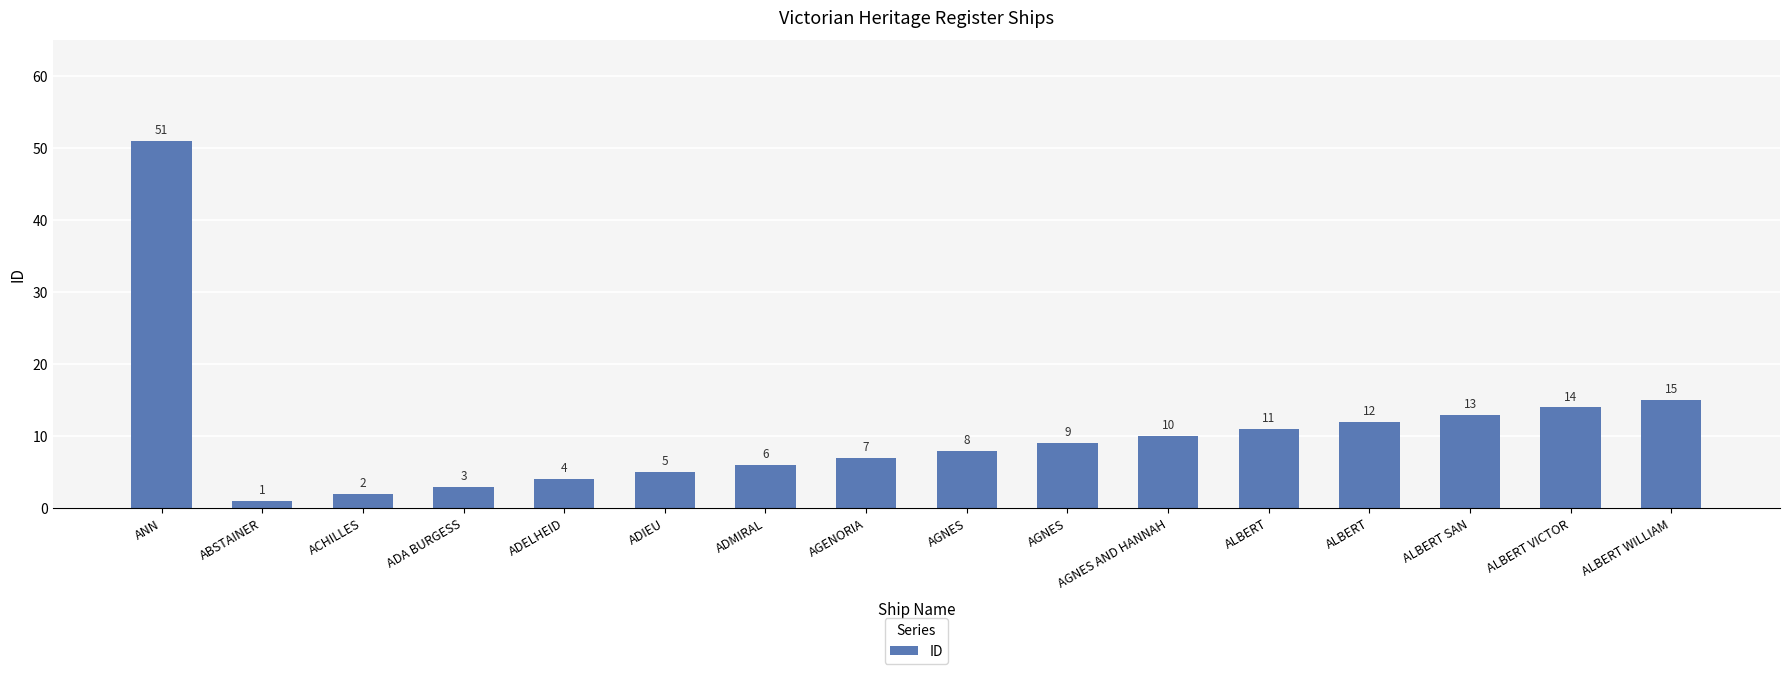

Reading right to left, transcribe all the data shown in this chart.

ALBERT WILLIAM=15	ALBERT VICTOR=14	ALBERT SAN=13	ALBERT=12	ALBERT=11	AGNES AND HANNAH=10	AGNES=9	AGNES=8	AGENORIA=7	ADMIRAL=6	ADIEU=5	ADELHEID=4	ADA BURGESS=3	ACHILLES=2	ABSTAINER=1	ANN=51